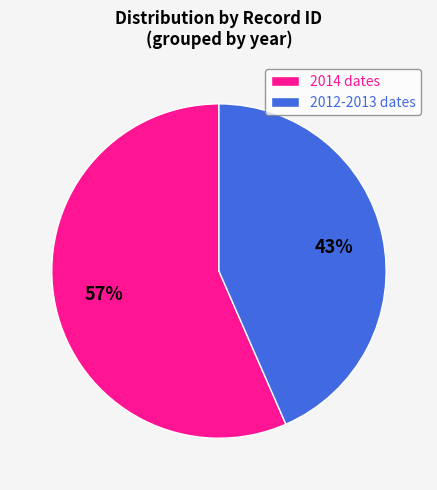

Count the number of slices in the pie.

2